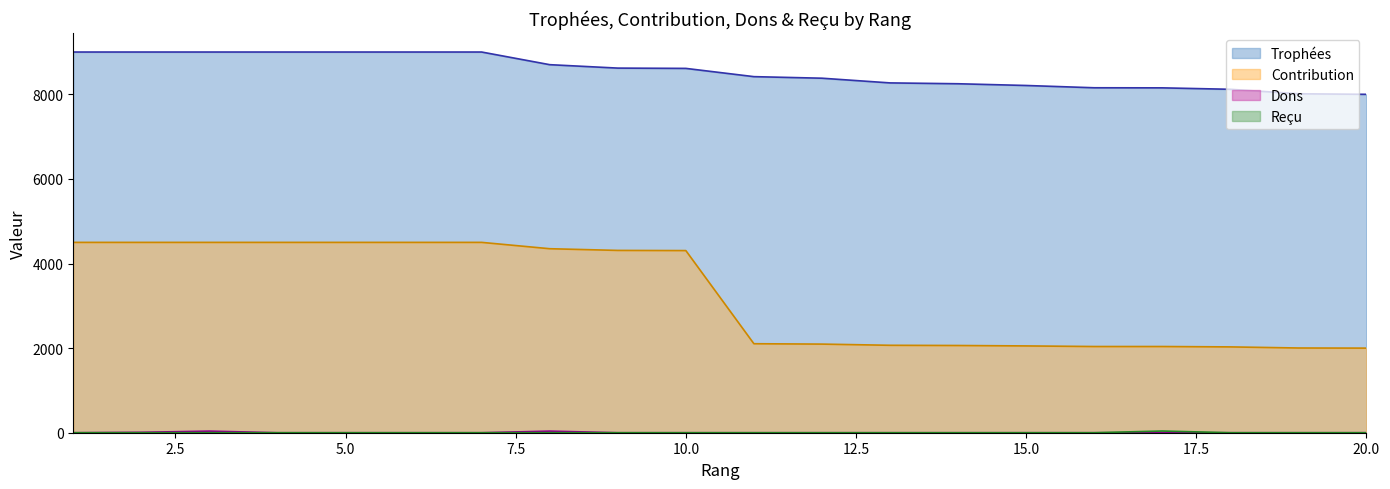

What is the difference between the highest and lowest values at 1?

9000